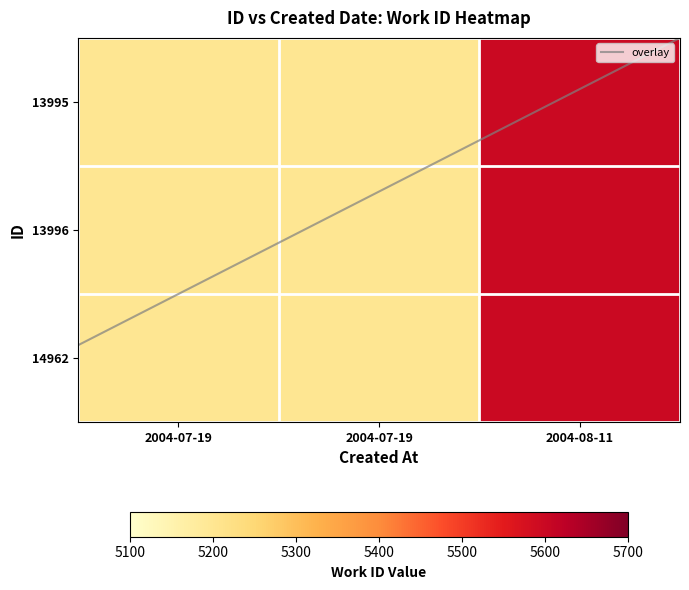

The 14962 series shows 5199 at 2004-07-19. True or false?

True